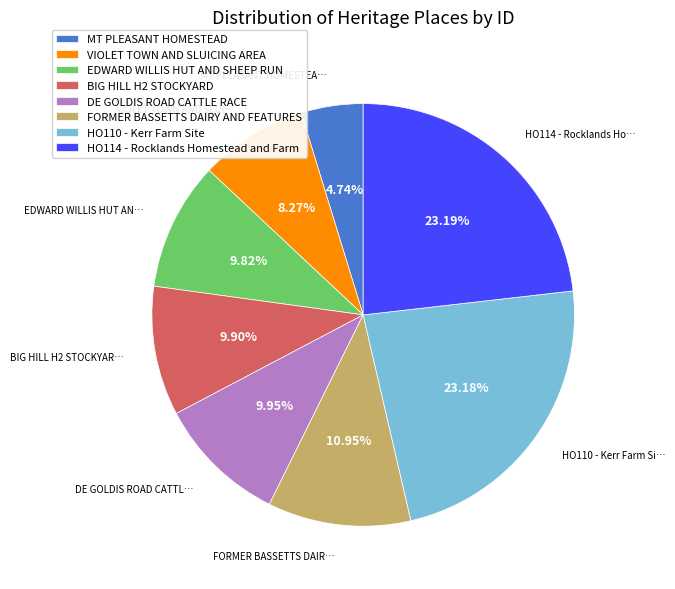

Which category has the smallest portion of the pie?

MT PLEASANT HOMESTEAD